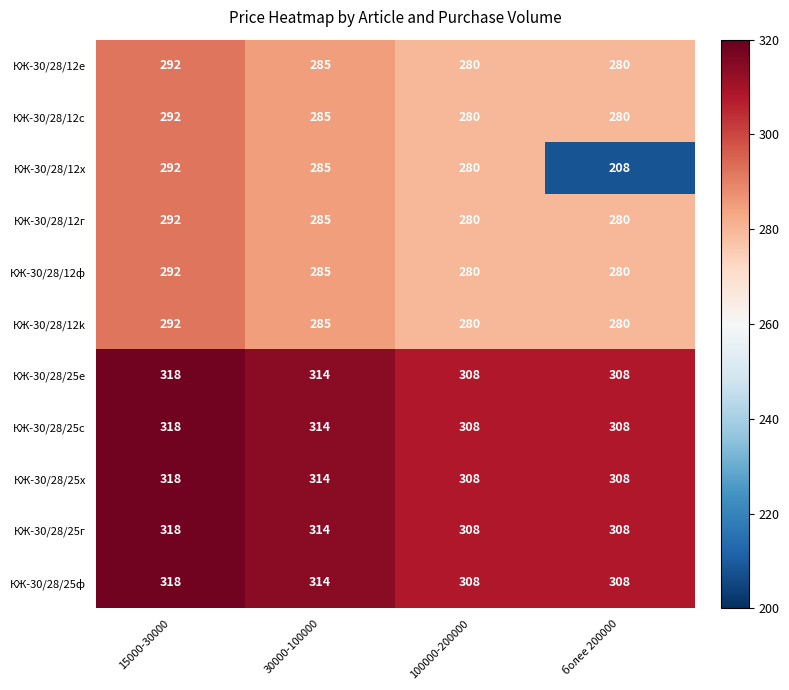

What is the minimum value shown in the chart?

208